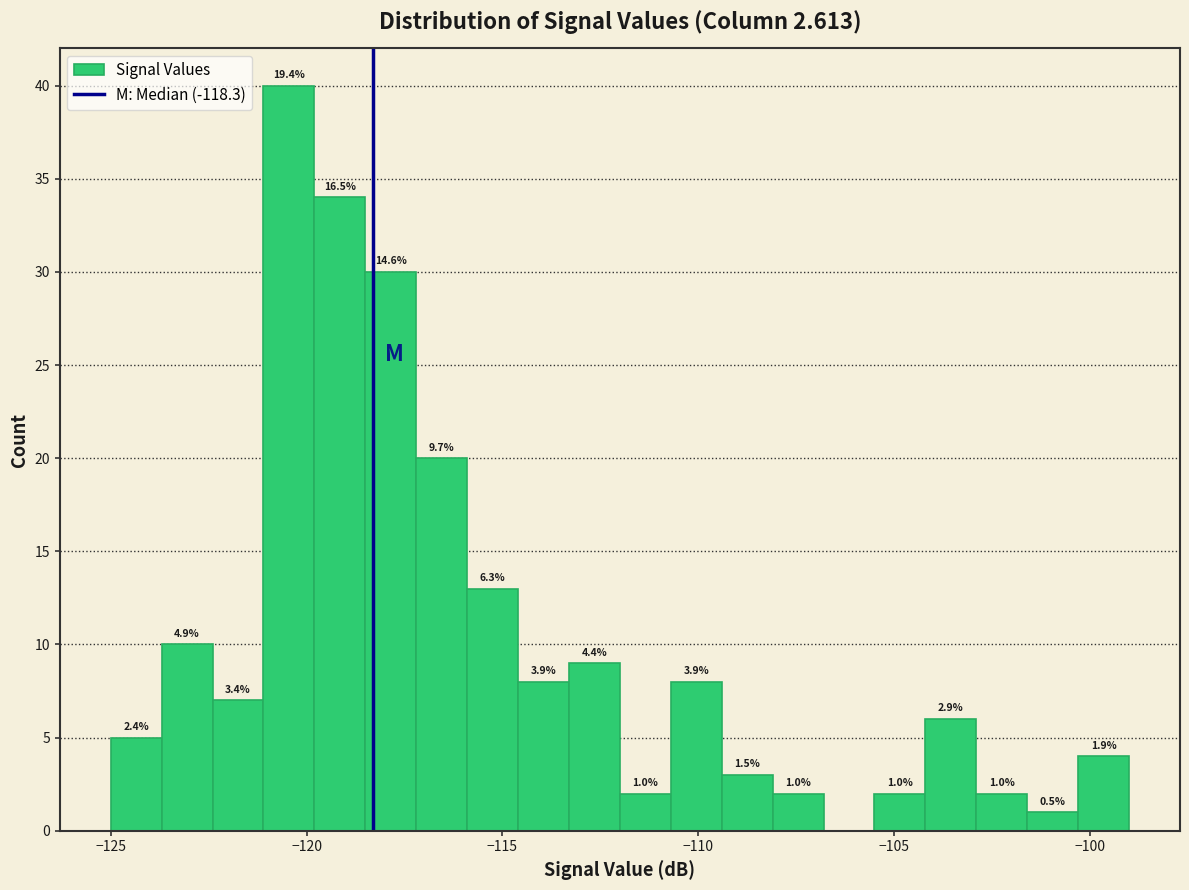

Read against the x-axis, roughly where is the centre of the tallest bar?

-120.5